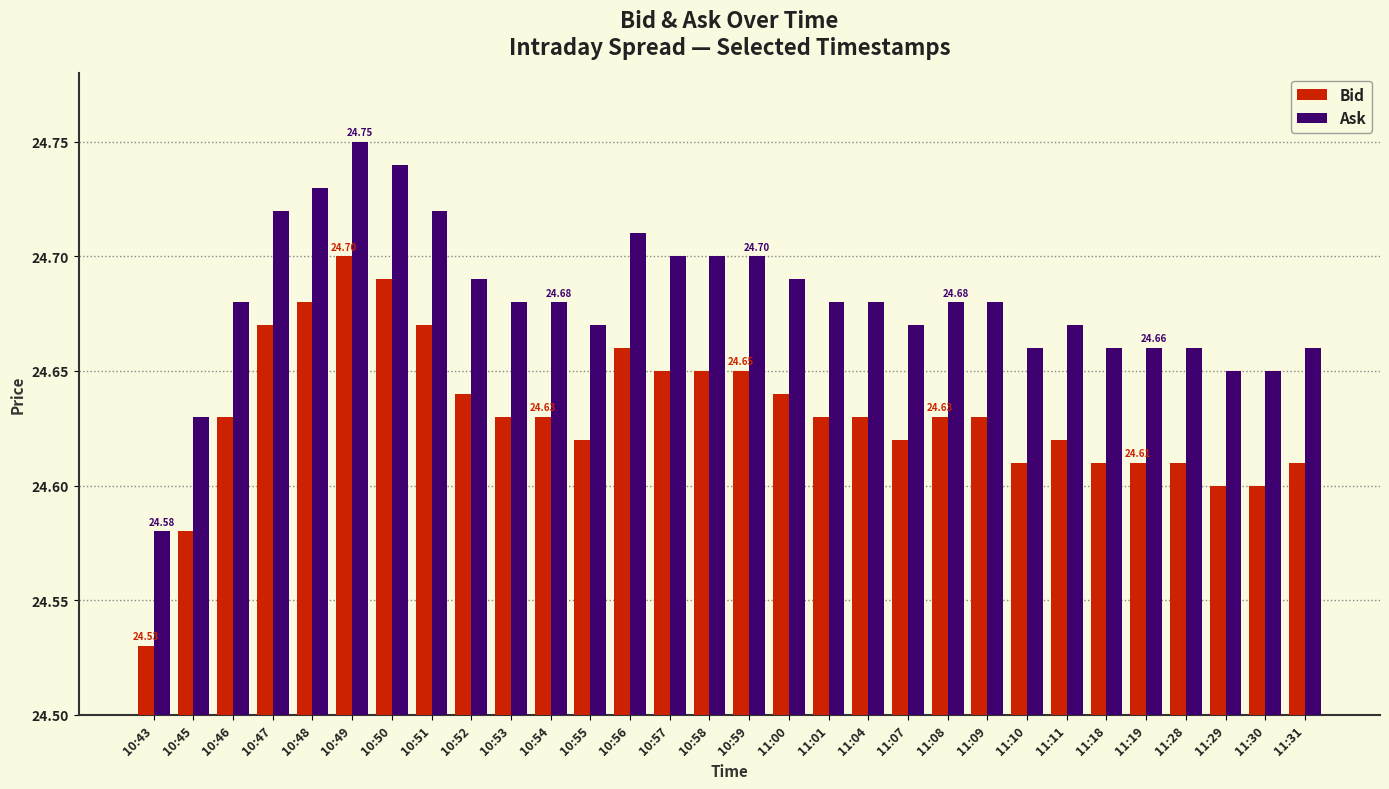

Count the Bid values in the range 24 to 25.

30